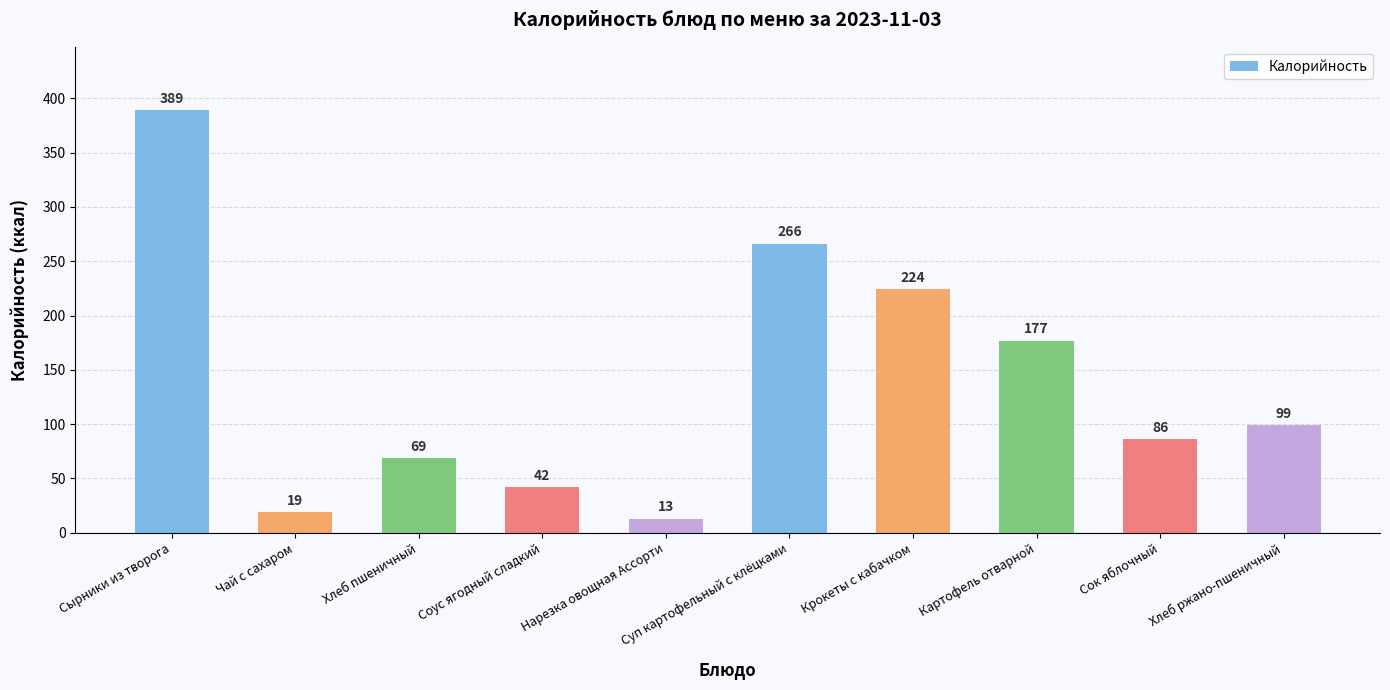

What is the difference between the maximum and minimum values?

376